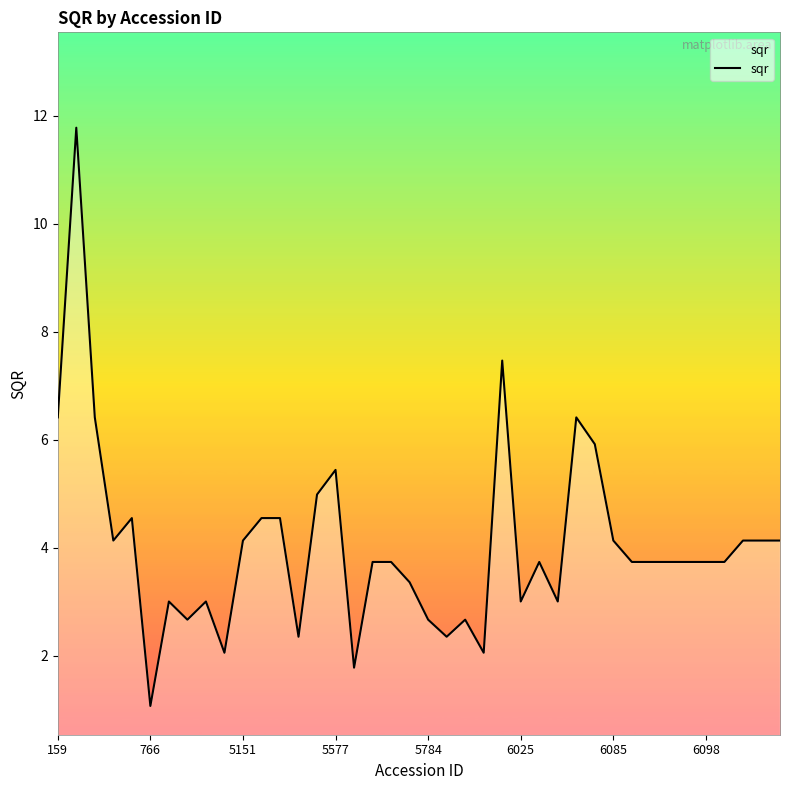

Is it true that the value at 22 is 0.8?

False